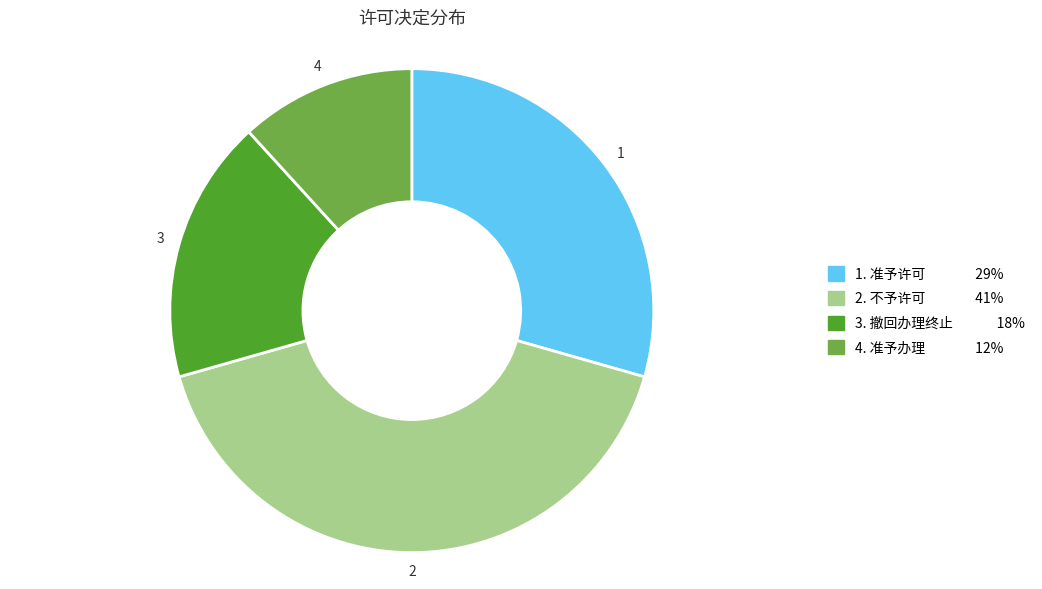

Is there a majority slice in this chart?

No